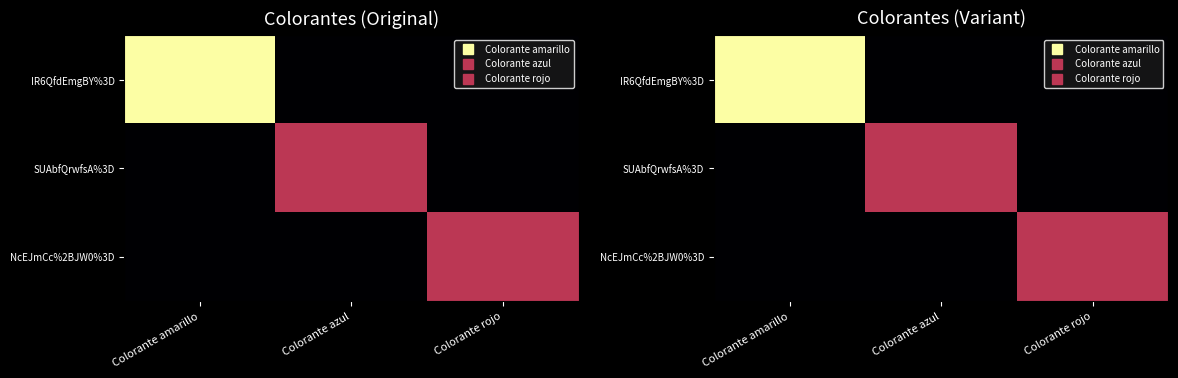

The value of IR6QfdEmgBY%3D at Colorante rojo is 498. True or false?

False